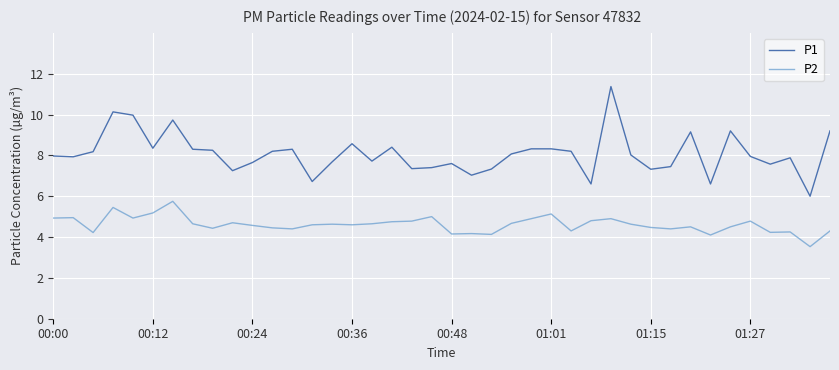

Rank the series by their maximum value, from highest to lowest.

P1, P2